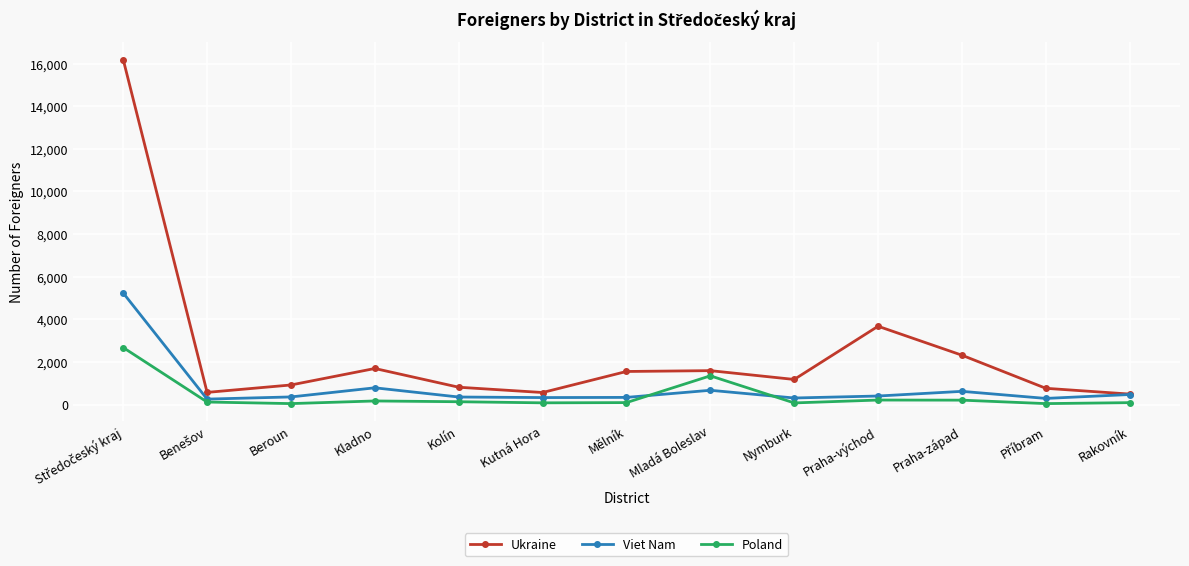

What is the difference between the second highest and second lowest values in the Viet Nam series?

498